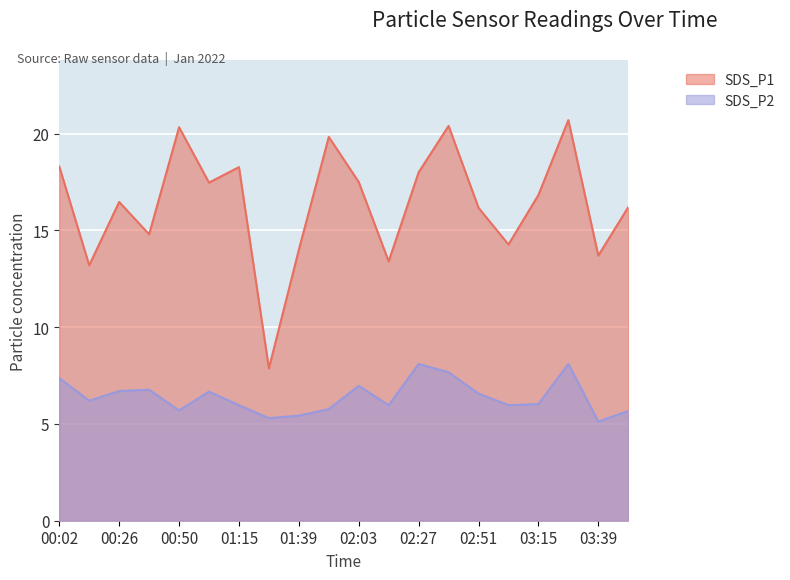

What value does the SDS_P2 series have at 01:39?

5.4